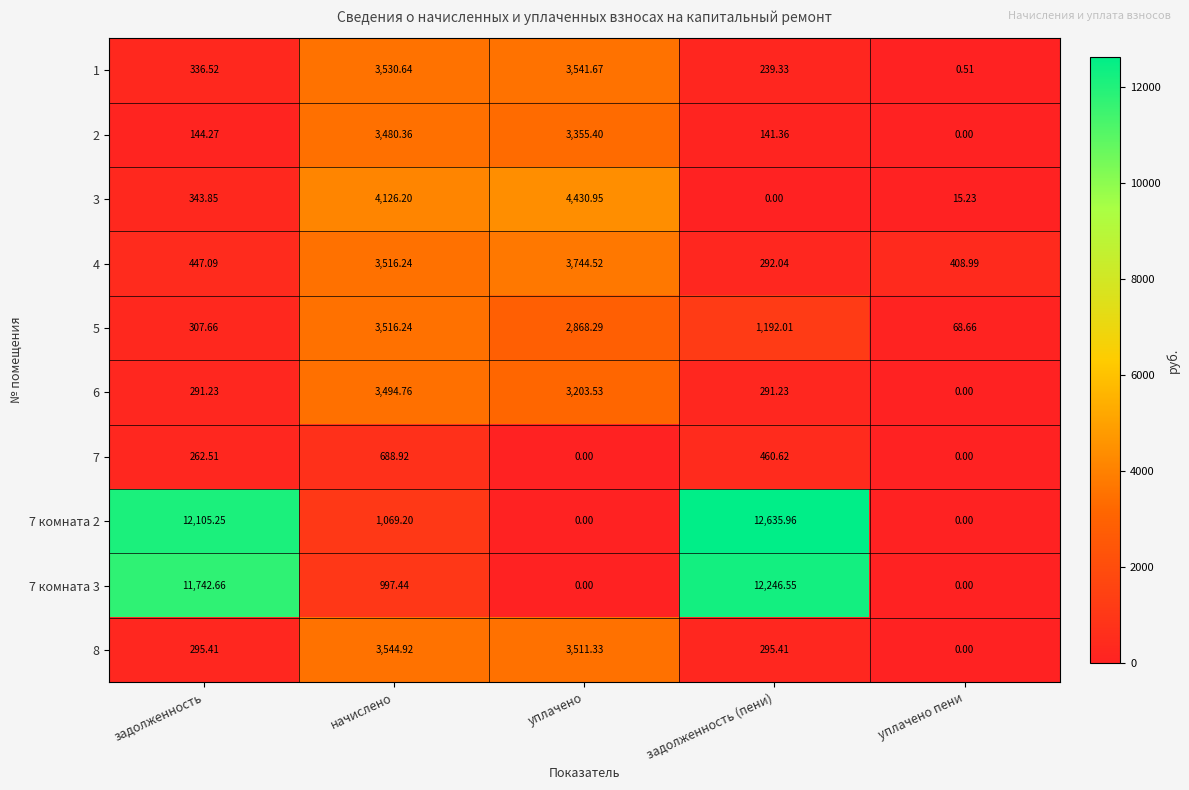

How many categories are shown in the chart?

5